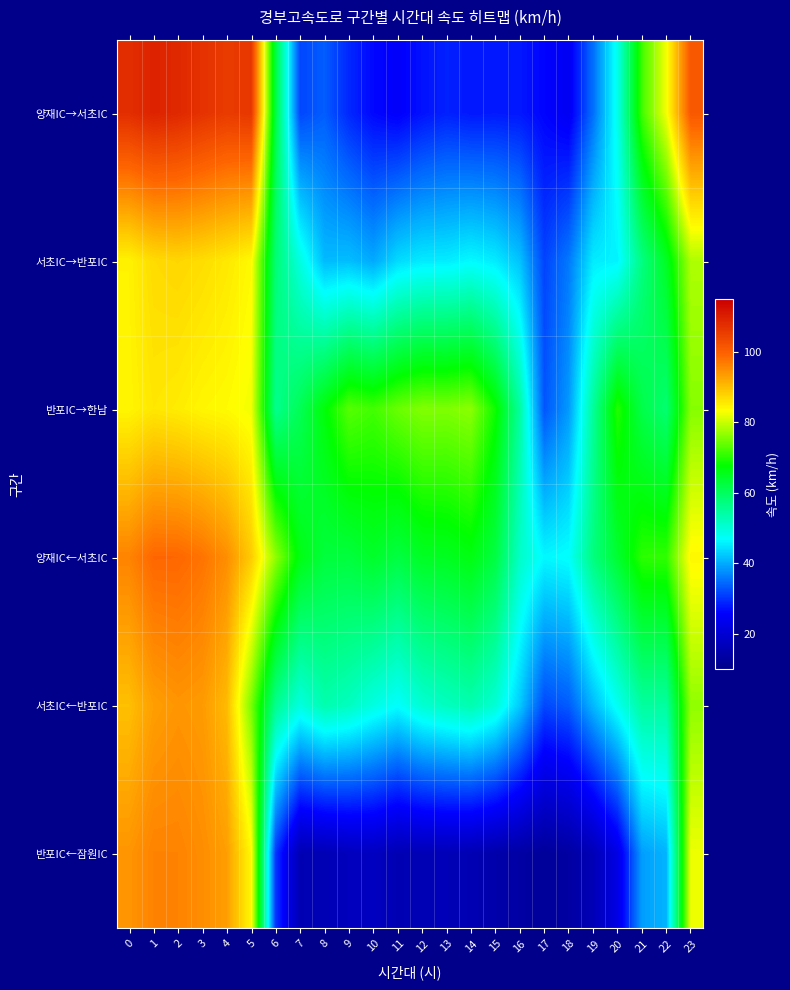

At how many categories does at least one series exceed 37?

24